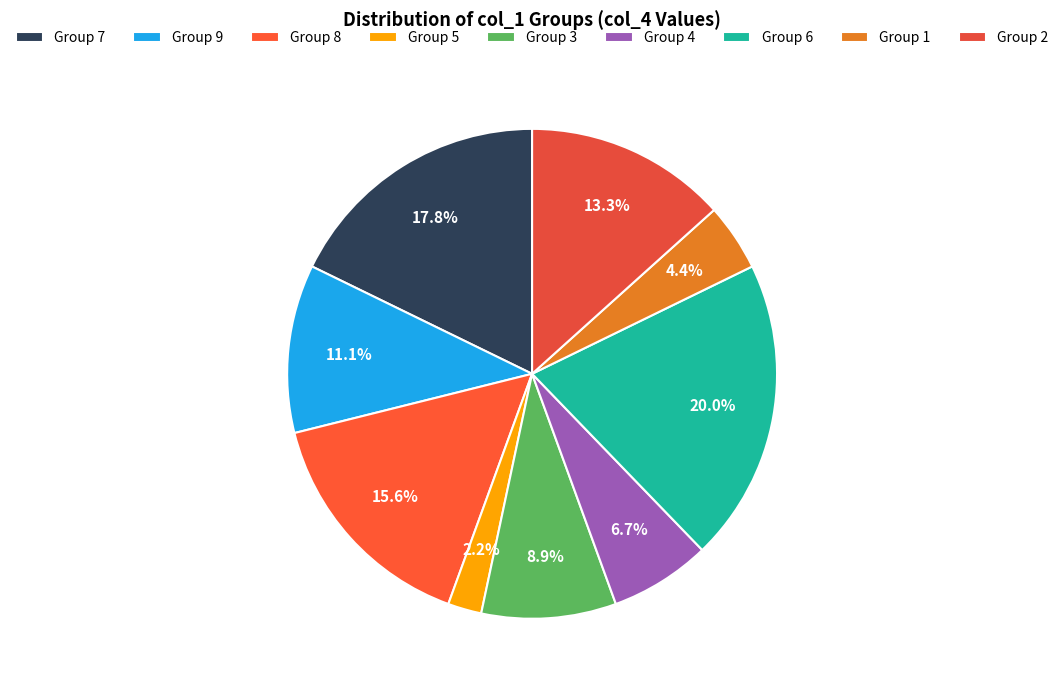

What is the largest slice in the pie chart?

Group 6